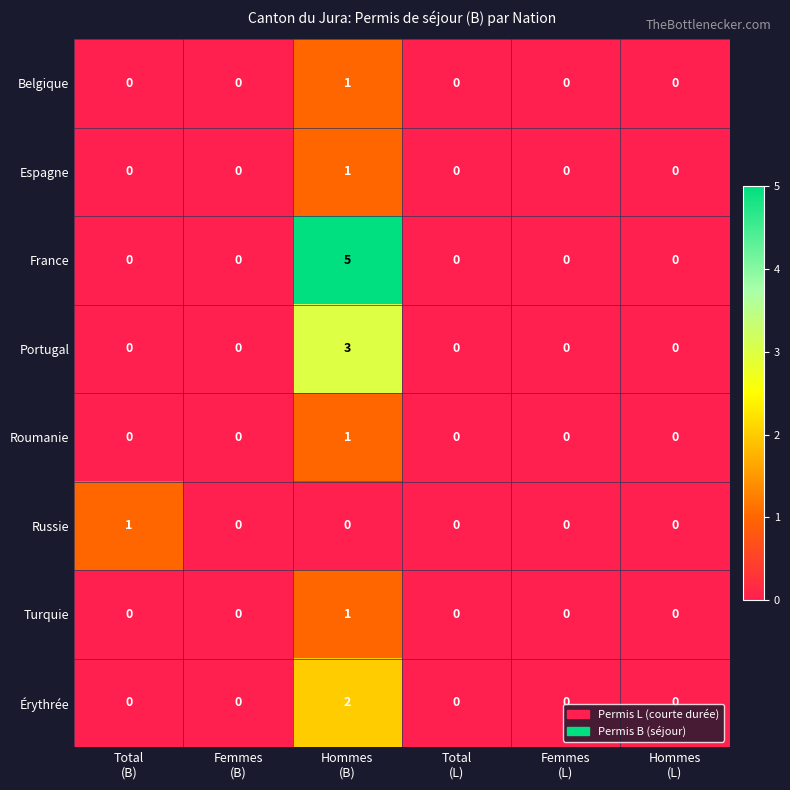

Which series has the largest total across all categories?

France